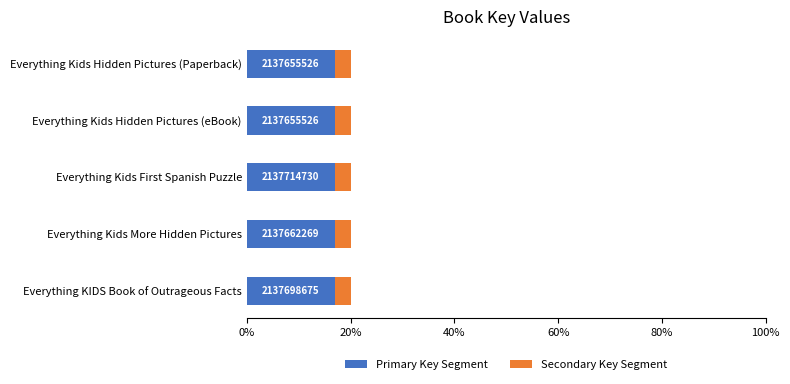

Reading left to right, what are all the values shown in this chart?

Primary Key Segment: 17.0	17.0	17.0	17.0	17.0
Secondary Key Segment: 3.0	3.0	3.0	3.0	3.0